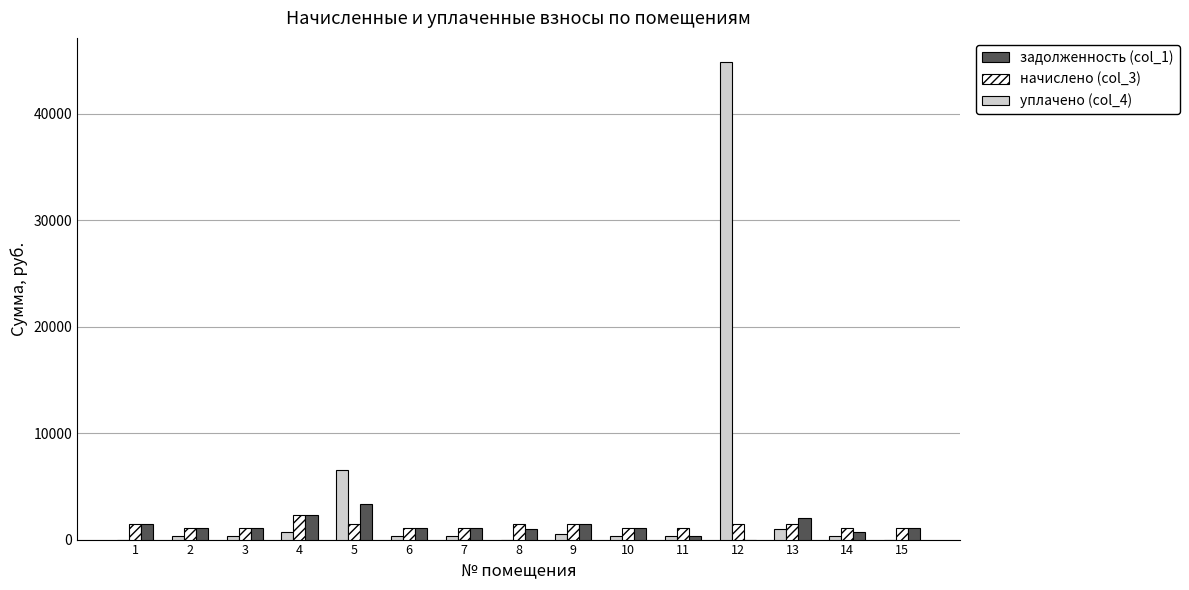

Is the value of начислено (col_3) at 1 greater than the value of задолженность (col_1) at 2?

Yes